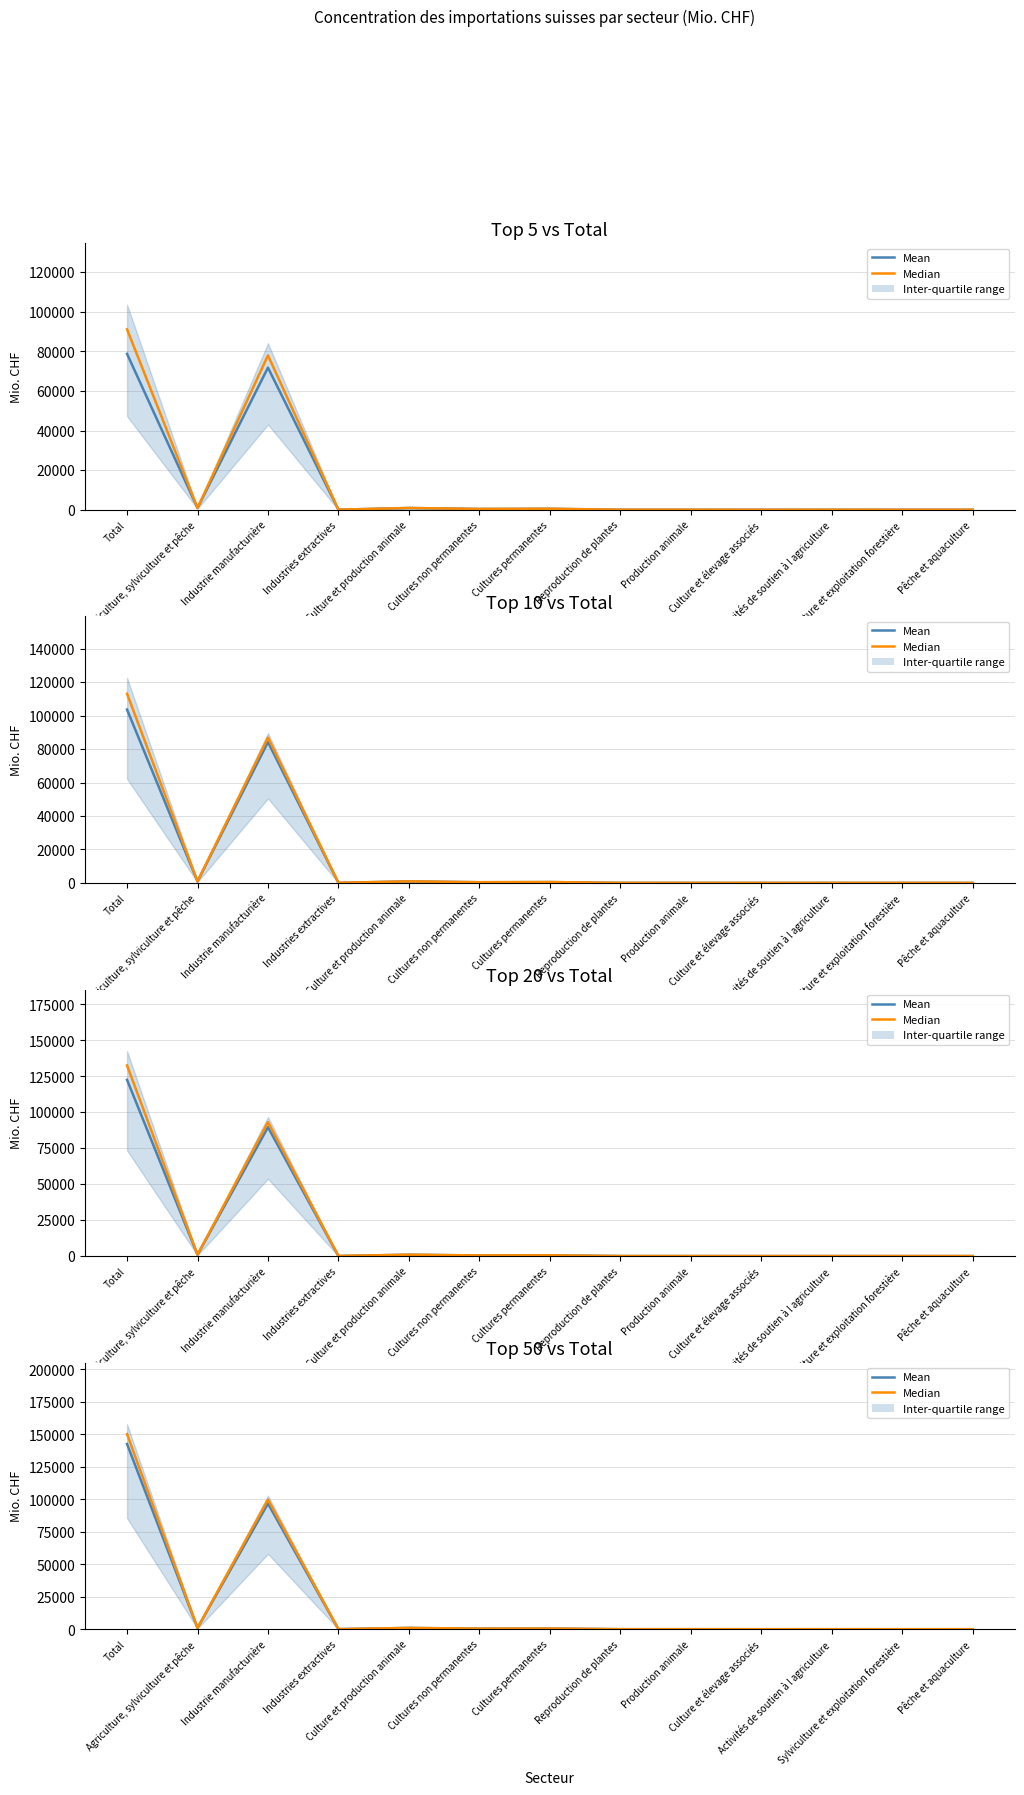

What is the average value of the Median series?

19467.4